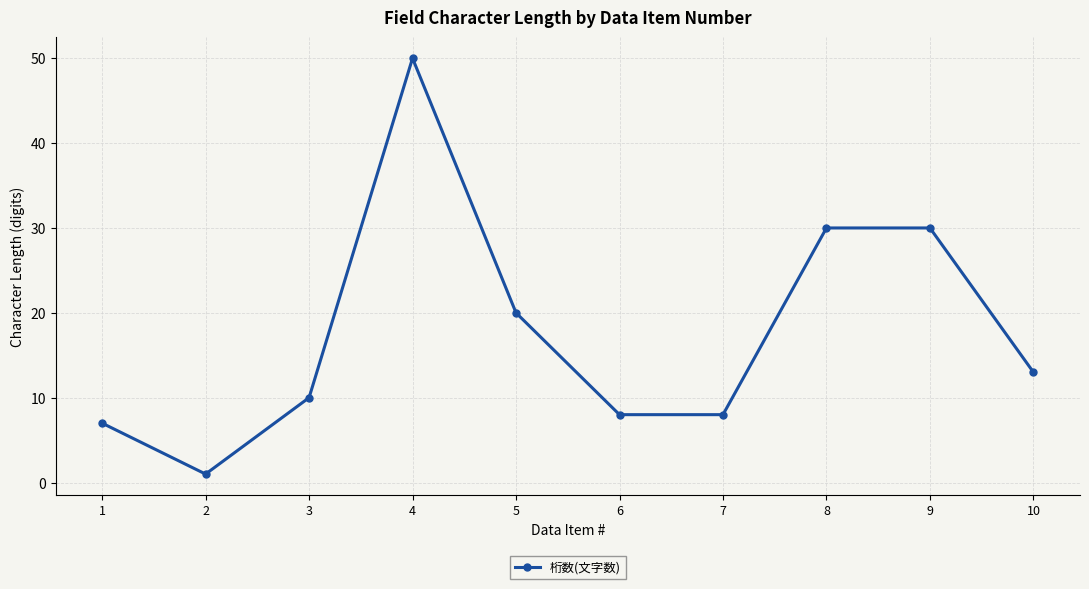

What is the difference between the maximum and minimum values?

49